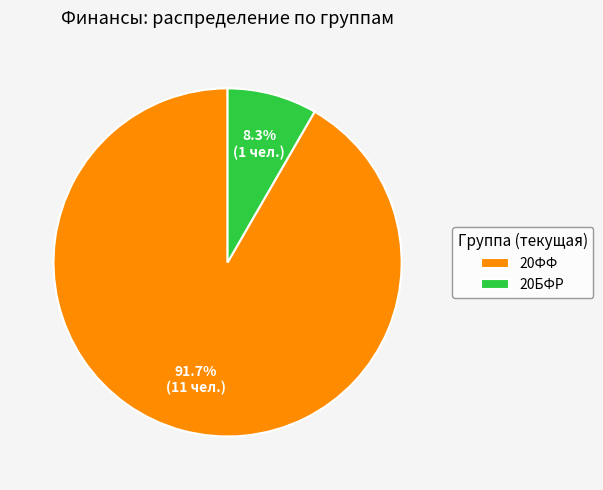

Rank the categories by value from lowest to highest.

20БФР, 20ФФ